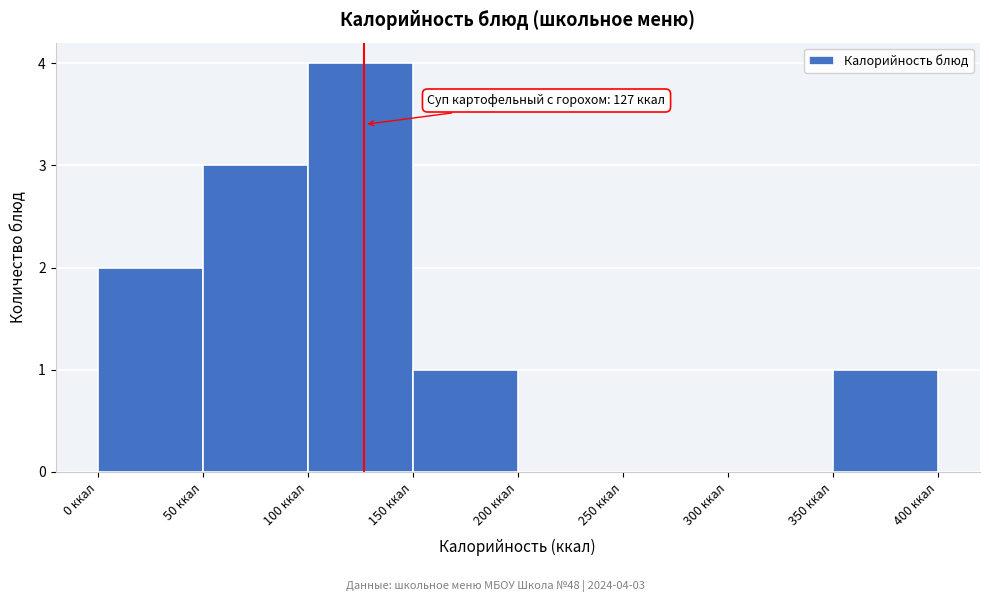

Which range on the x-axis has the tallest bar?

100 to 150